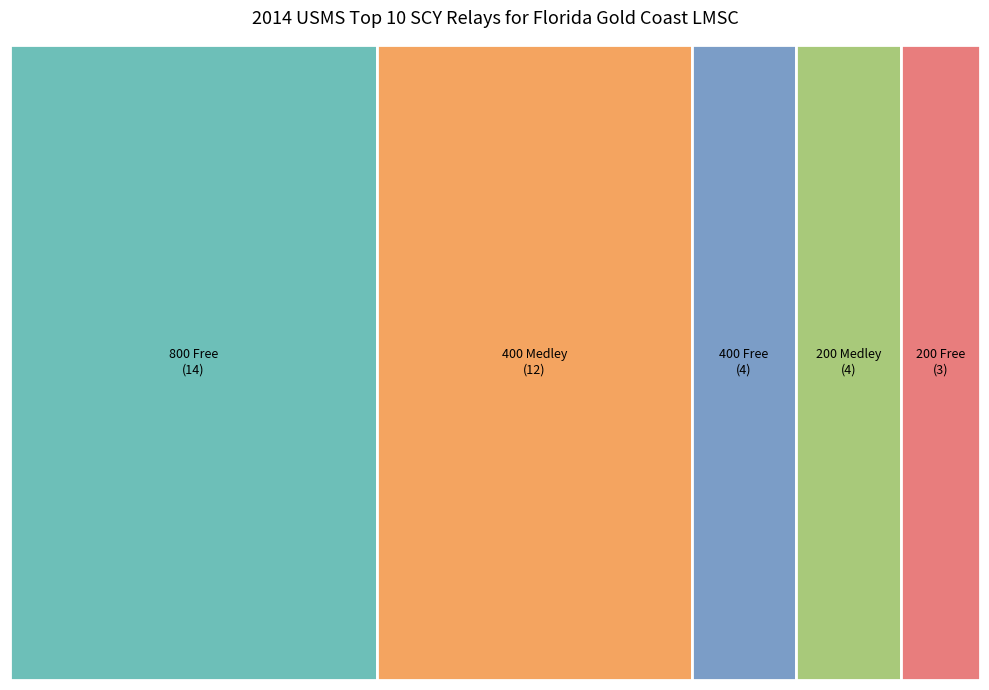

Is it true that 400 Medley is 32% of the pie?

True